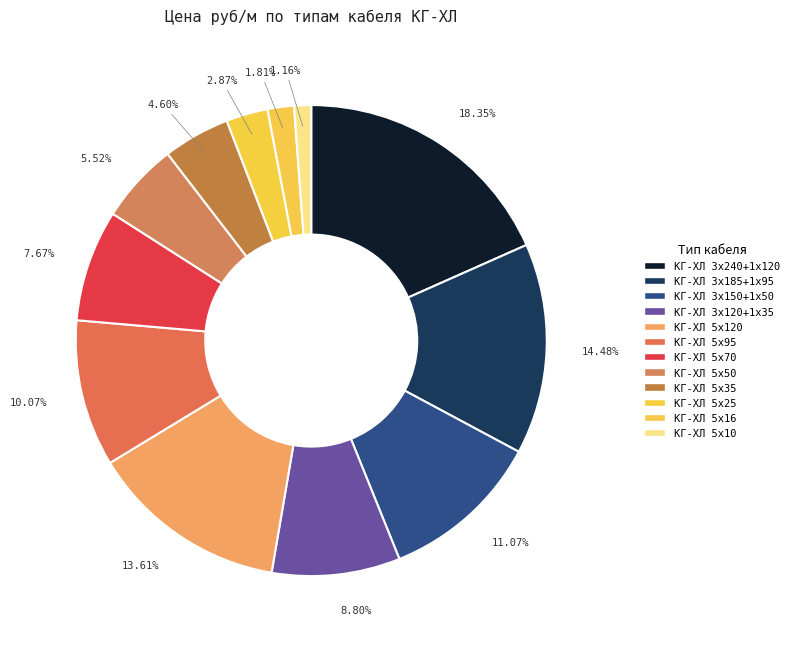

Rank the categories by value from lowest to highest.

КГ-ХЛ 5х10, КГ-ХЛ 5х16, КГ-ХЛ 5х25, КГ-ХЛ 5х35, КГ-ХЛ 5х50, КГ-ХЛ 5х70, КГ-ХЛ 3х120+1х35, КГ-ХЛ 5х95, КГ-ХЛ 3х150+1х50, КГ-ХЛ 5х120, КГ-ХЛ 3х185+1х95, КГ-ХЛ 3х240+1х120